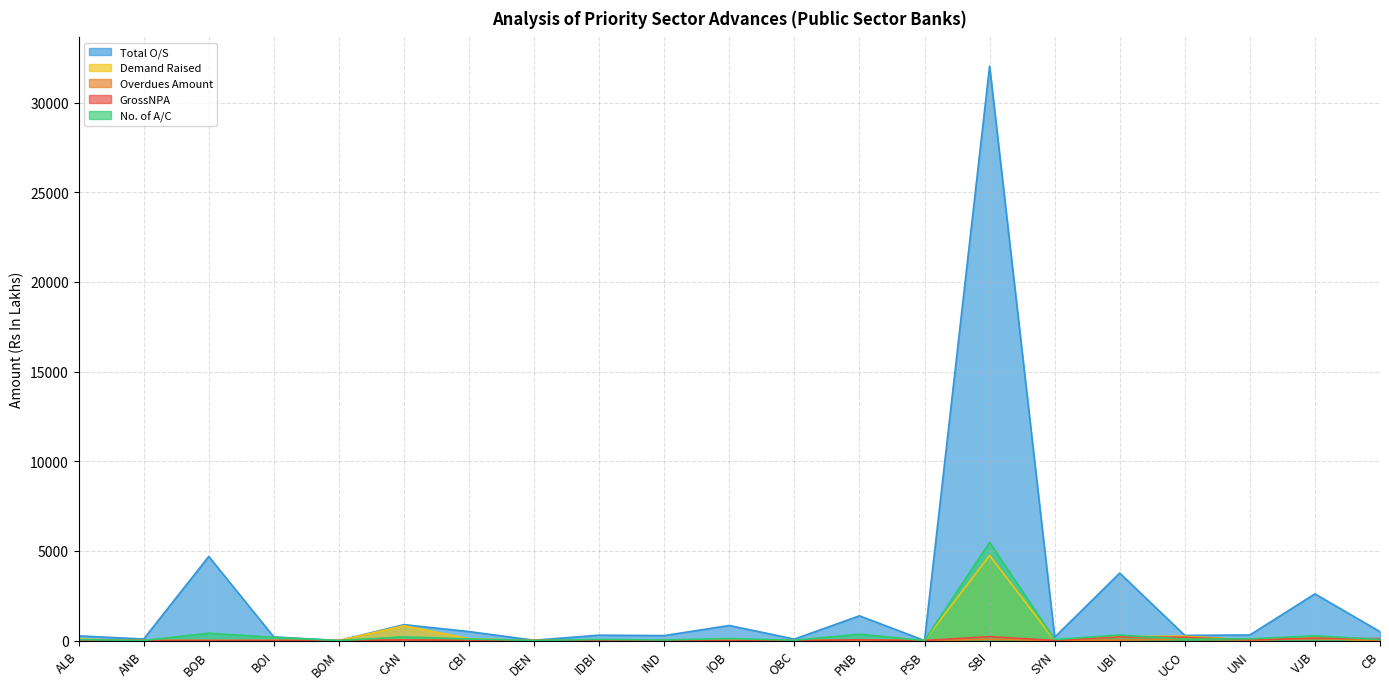

Reading right to left, transcribe all the data shown in this chart.

GrossNPA: CB=110.0	VJB=128.1	UNI=35.3	UCO=187.0	UBI=207.0	SYN=5.9	SBI=218.5	PSB=1.8	PNB=43.4	OBC=0.0	IOB=0.0	IND=0.0	IDBI=4.2	DEN=0.0	CBI=10.4	CAN=34.2	BOM=0.0	BOI=0.0	BOB=0.0	ANB=0.0	ALB=27.0
Overdues Amount: CB=0.0	VJB=128.1	UNI=35.3	UCO=81.8	UBI=24.0	SYN=4.8	SBI=68.0	PSB=1.8	PNB=0.0	OBC=0.0	IOB=3.0	IND=0.0	IDBI=0.8	DEN=0.0	CBI=0.0	CAN=34.1	BOM=0.0	BOI=0.0	BOB=0.0	ANB=0.0	ALB=27.0
Demand Raised: CB=0.0	VJB=128.1	UNI=35.3	UCO=241.0	UBI=222.0	SYN=5.9	SBI=4742.2	PSB=1.8	PNB=0.0	OBC=0.0	IOB=10.0	IND=0.0	IDBI=15.1	DEN=0.0	CBI=100.0	CAN=826.6	BOM=0.0	BOI=0.0	BOB=0.0	ANB=0.0	ALB=78.0
No. of A/C: CB=60.0	VJB=263.0	UNI=99.0	UCO=78.0	UBI=308.0	SYN=57.0	SBI=5481.0	PSB=1.0	PNB=354.0	OBC=18.0	IOB=112.0	IND=33.0	IDBI=61.0	DEN=5.0	CBI=89.0	CAN=202.0	BOM=0.0	BOI=180.0	BOB=409.0	ANB=6.0	ALB=50.0
Total O/S: CB=496.0	VJB=2603.7	UNI=311.5	UCO=287.2	UBI=3762.4	SYN=189.3	SBI=32033.3	PSB=1.8	PNB=1379.6	OBC=81.8	IOB=839.6	IND=277.1	IDBI=300.3	DEN=18.5	CBI=500.3	CAN=885.4	BOM=0.0	BOI=202.4	BOB=4691.7	ANB=87.3	ALB=260.1